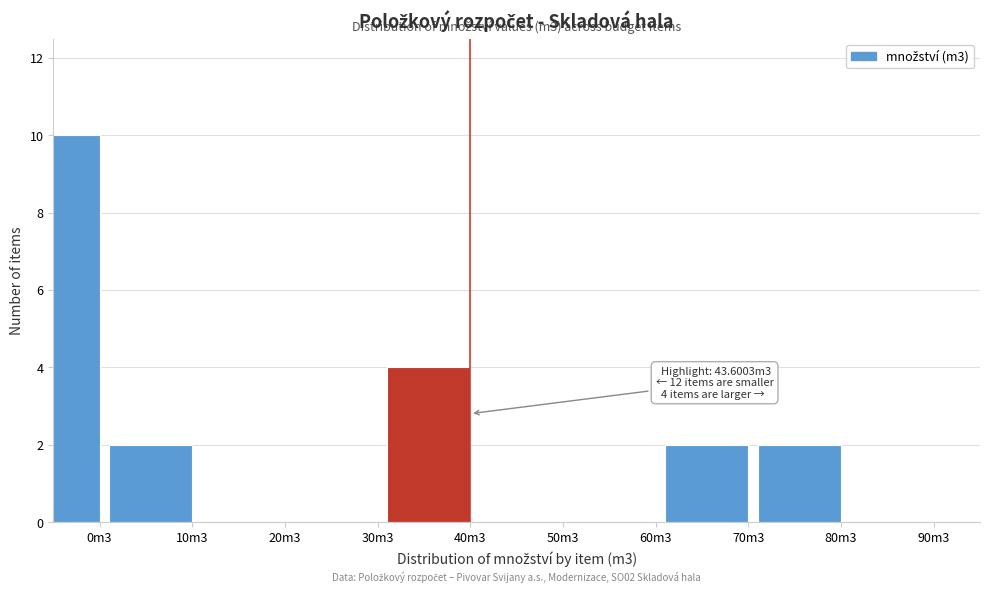

Reading right to left, extract all data points from this chart.

90m3=0	80m3=2	70m3=2	60m3=0	50m3=0	40m3=4	30m3=0	20m3=0	10m3=2	0m3=10